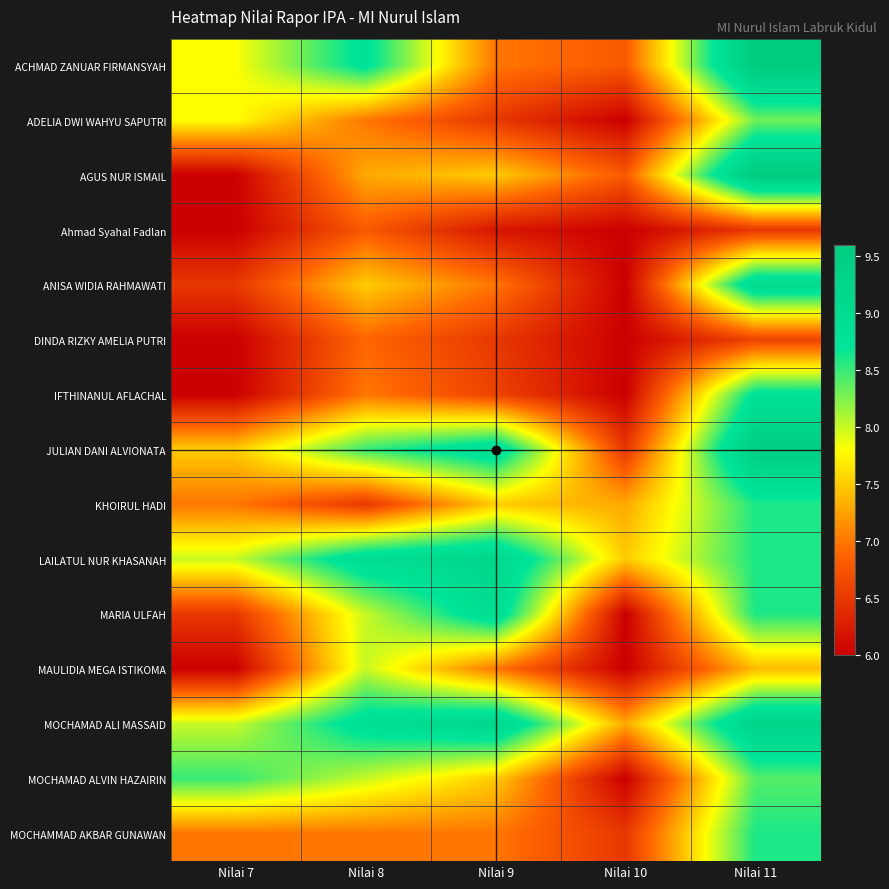

Reading right to left, list all the values displayed in this chart.

ACHMAD ZANUAR FIRMANSYAH: Nilai 11=9.6	Nilai 10=6.8	Nilai 9=7.0	Nilai 8=8.8	Nilai 7=7.8
ADELIA DWI WAHYU SAPUTRI: Nilai 11=8.3	Nilai 10=6.0	Nilai 9=6.5	Nilai 8=7.0	Nilai 7=7.8
AGUS NUR ISMAIL: Nilai 11=9.6	Nilai 10=6.8	Nilai 9=7.5	Nilai 8=7.3	Nilai 7=6.0
Ahmad Syahal Fadlan: Nilai 11=6.5	Nilai 10=6.0	Nilai 9=6.2	Nilai 8=6.8	Nilai 7=6.0
ANISA WIDIA RAHMAWATI: Nilai 11=9.1	Nilai 10=6.0	Nilai 9=7.0	Nilai 8=7.5	Nilai 7=6.5
DINDA RIZKY AMELIA PUTRI: Nilai 11=6.6	Nilai 10=6.0	Nilai 9=6.5	Nilai 8=6.9	Nilai 7=6.0
IFTHINANUL AFLACHAL: Nilai 11=8.8	Nilai 10=6.0	Nilai 9=6.6	Nilai 8=7.0	Nilai 7=6.0
JULIAN DANI ALVIONATA: Nilai 11=9.5	Nilai 10=6.5	Nilai 9=9.0	Nilai 8=8.5	Nilai 7=7.5
KHOIRUL HADI: Nilai 11=8.6	Nilai 10=7.3	Nilai 9=7.5	Nilai 8=6.5	Nilai 7=7.0
LAILATUL NUR KHASANAH: Nilai 11=8.6	Nilai 10=7.5	Nilai 9=9.2	Nilai 8=9.0	Nilai 7=8.0
MARIA ULFAH: Nilai 11=8.6	Nilai 10=6.0	Nilai 9=9.0	Nilai 8=8.0	Nilai 7=6.5
MAULIDIA MEGA ISTIKOMA: Nilai 11=7.4	Nilai 10=6.0	Nilai 9=7.0	Nilai 8=8.0	Nilai 7=6.0
MOCHAMAD ALI MASSAID: Nilai 11=9.3	Nilai 10=7.3	Nilai 9=9.2	Nilai 8=8.9	Nilai 7=8.0
MOCHAMAD ALVIN HAZAIRIN: Nilai 11=8.4	Nilai 10=6.0	Nilai 9=7.5	Nilai 8=8.0	Nilai 7=8.5
MOCHAMMAD AKBAR GUNAWAN: Nilai 11=8.6	Nilai 10=6.5	Nilai 9=7.0	Nilai 8=7.0	Nilai 7=7.0